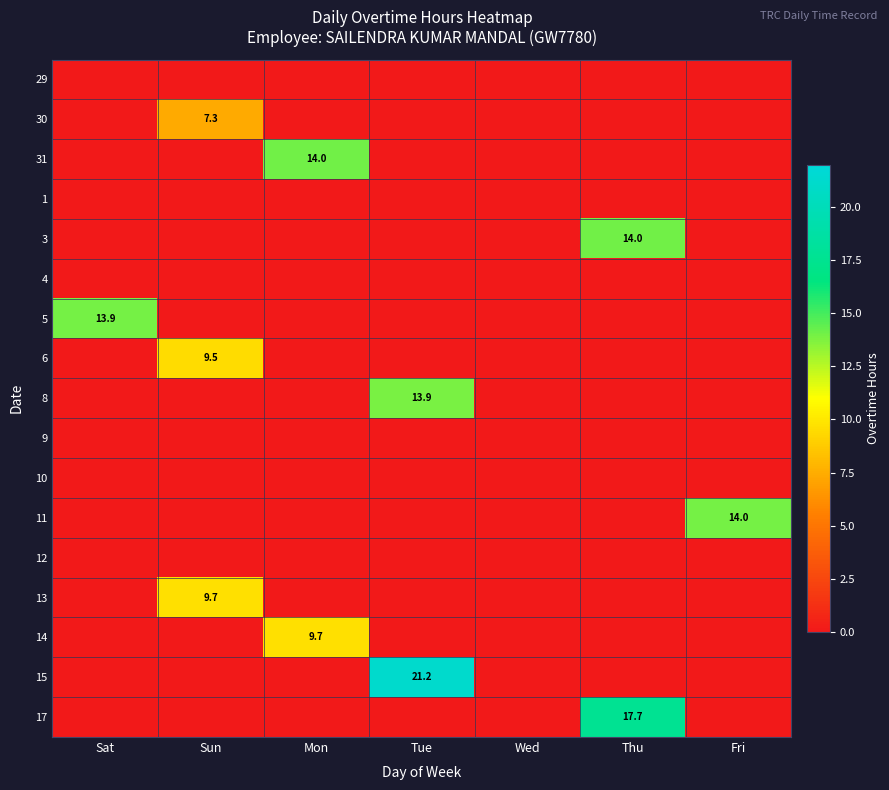

The 5 series shows 7.0 at Sat. True or false?

False